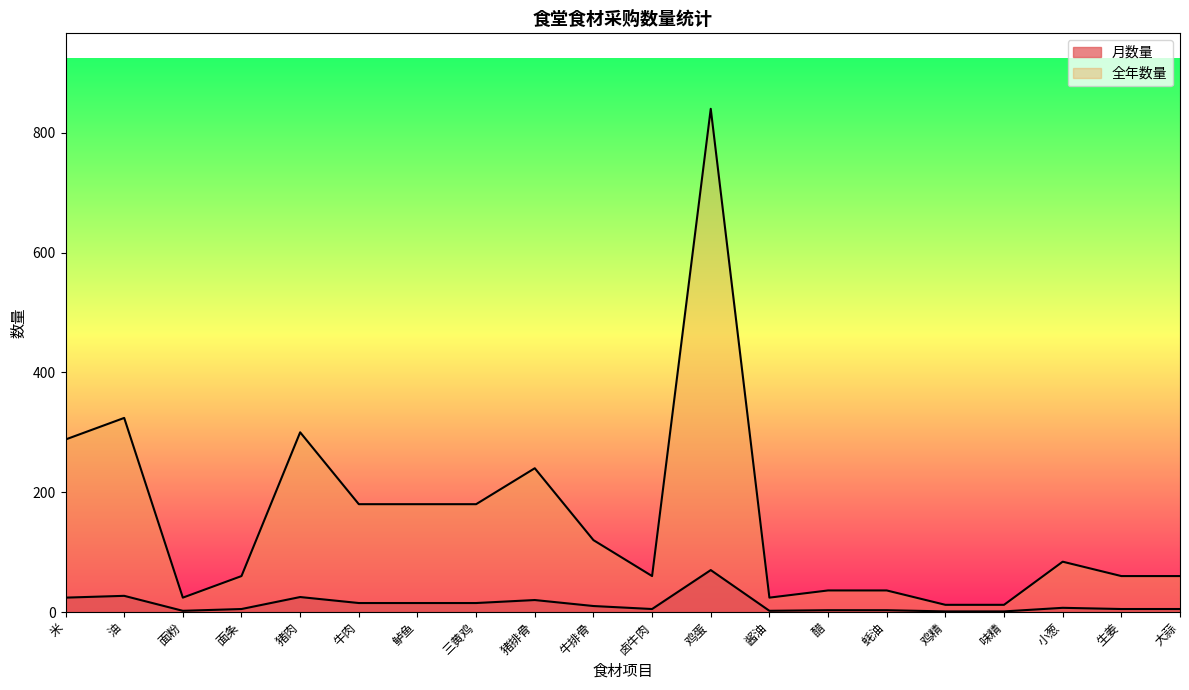

True or false: 月数量 has a value of 13 at 米.

False